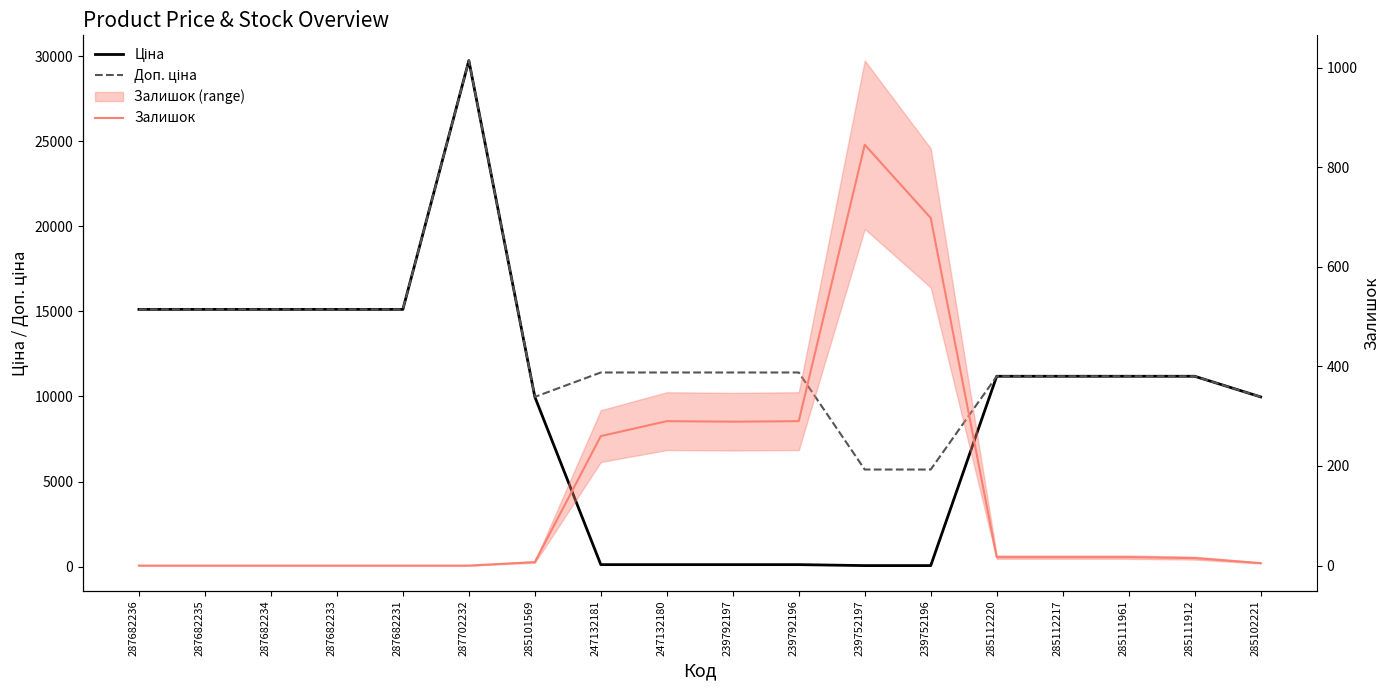

Does the chart display data point markers on the line(s)?

No